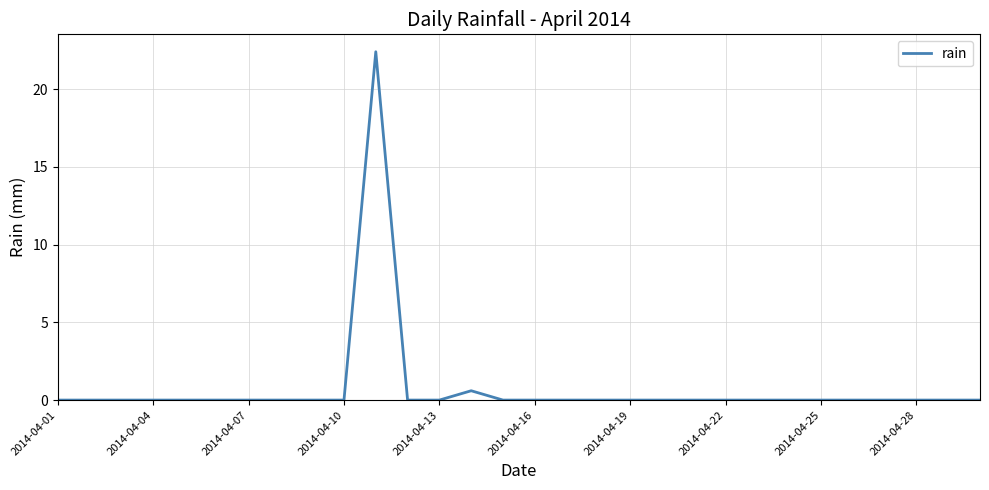

What is the maximum value shown in the chart?

22.4